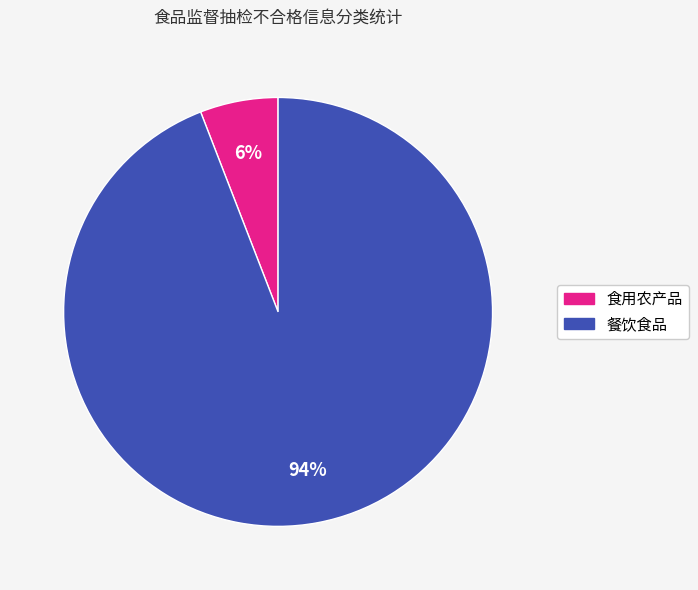

Is it true that 餐饮食品 is 94% of the pie?

True